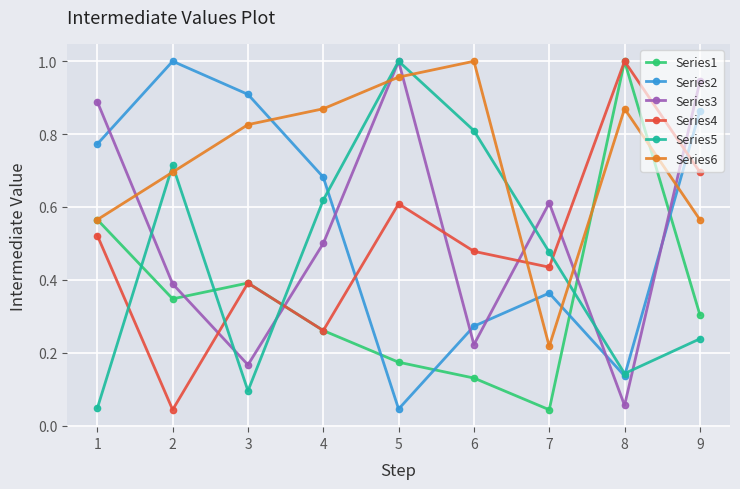

In Series4, how many points are lower than both neighbors (excluding endpoints)?

3